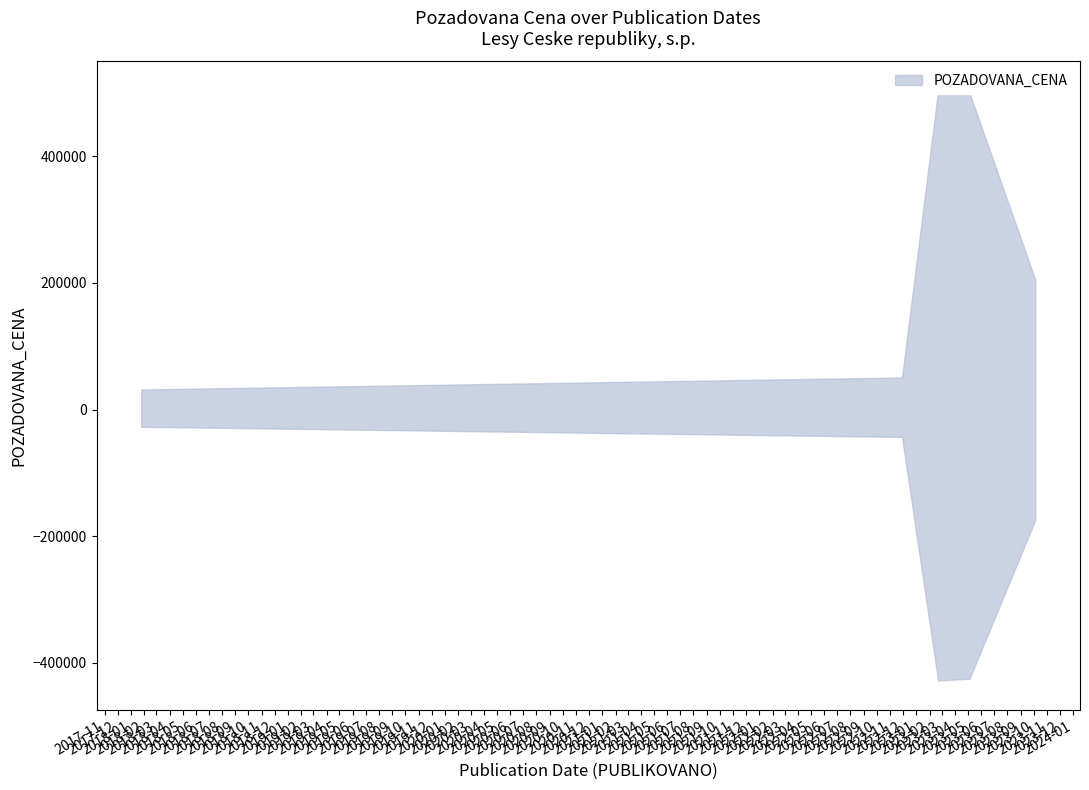

What is the value of the 2nd point from the left?

50760